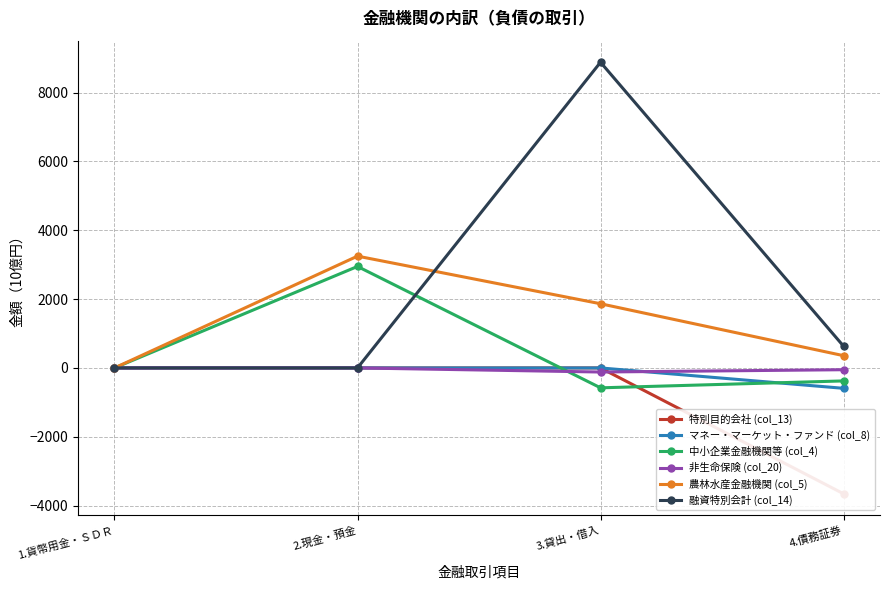

How many data points does each series have?

4